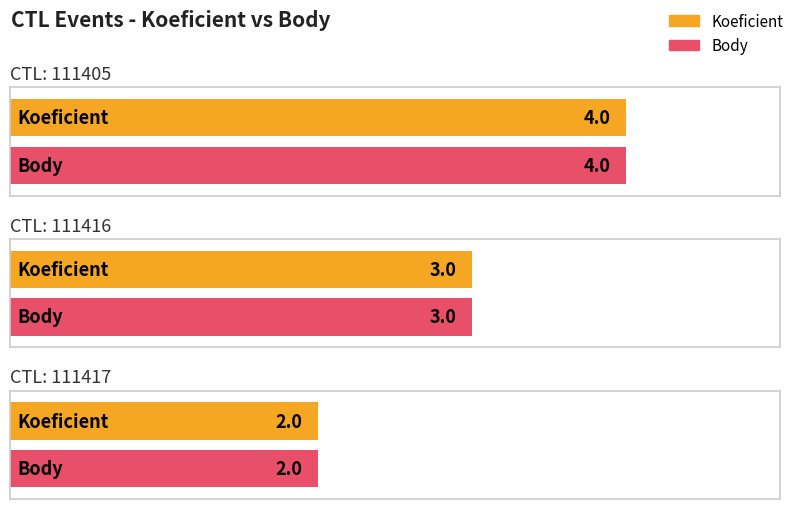

Does the chart contain any negative values?

No